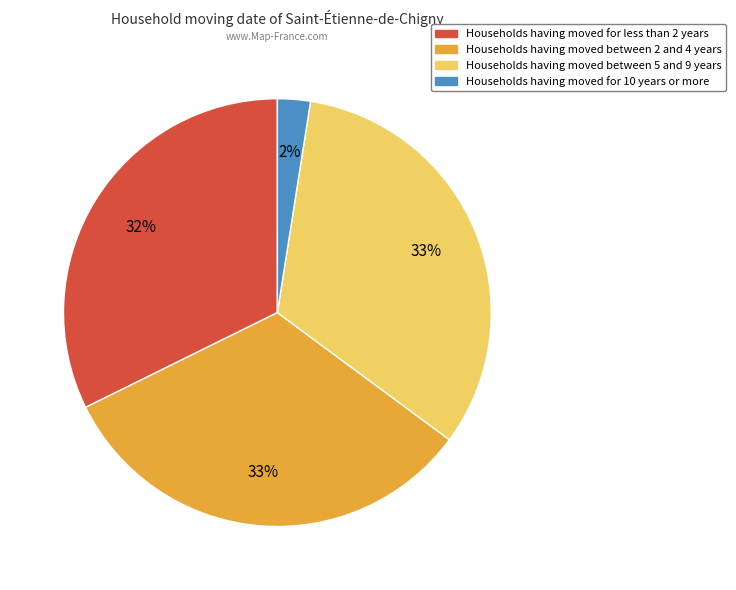

To the nearest percent, what is the average slice percentage?

25%